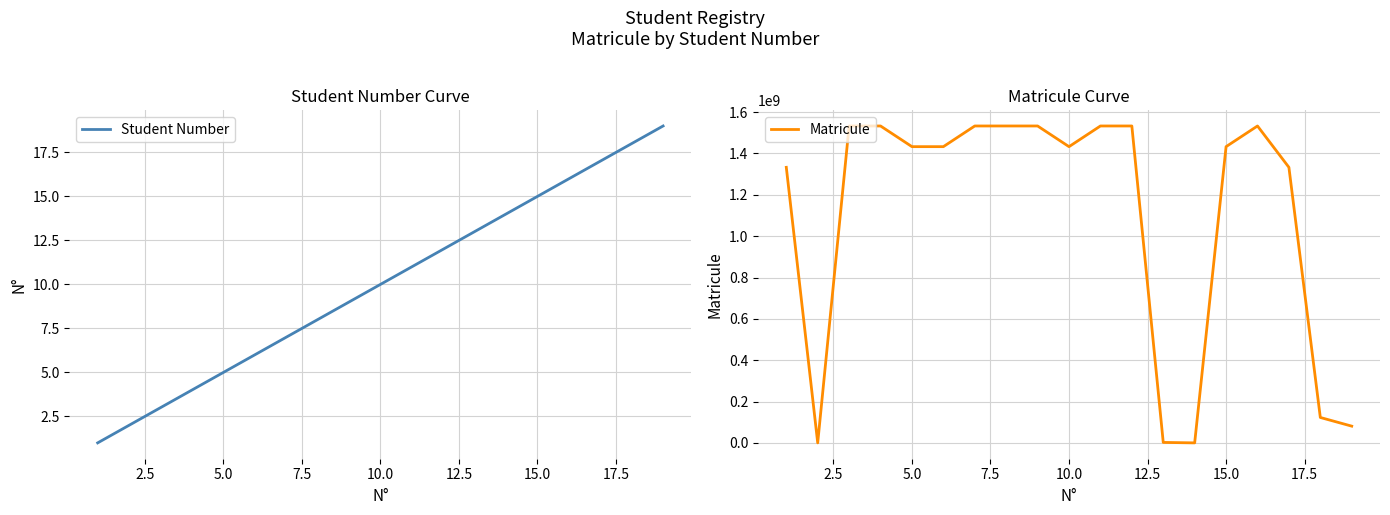

How many lines are shown in the chart?

2